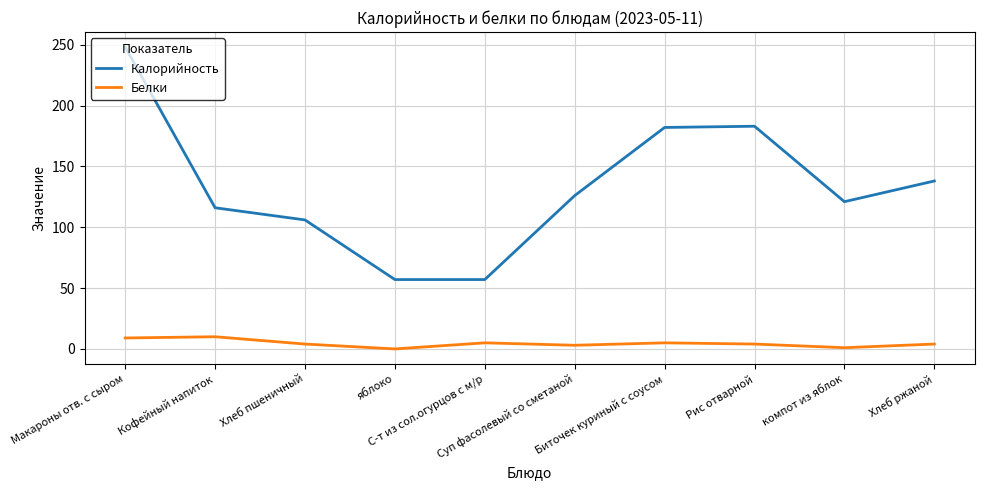

How many categories are shown in the chart?

10